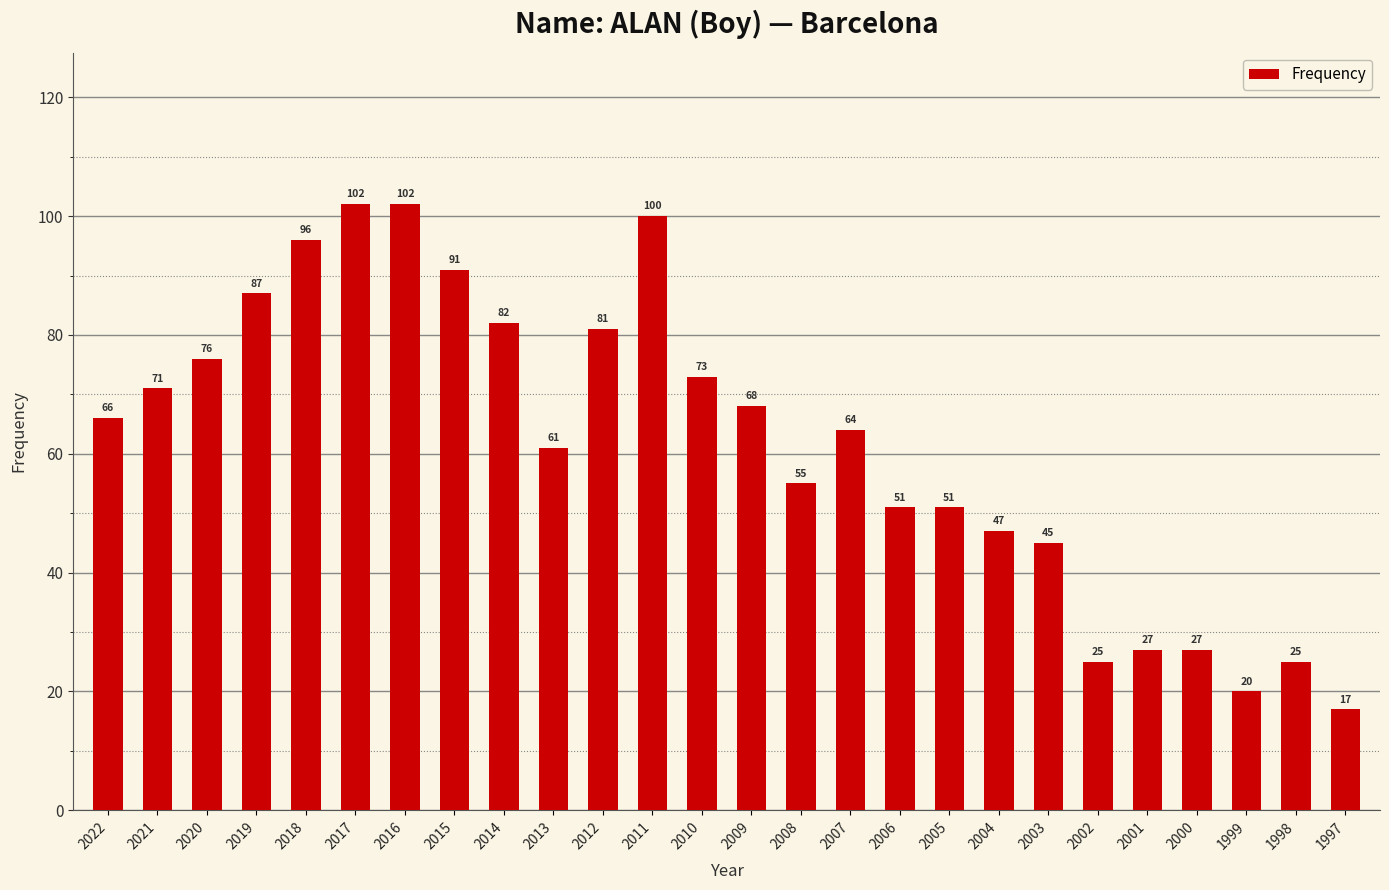

The chart shows a value of 100 at 2013. True or false?

False